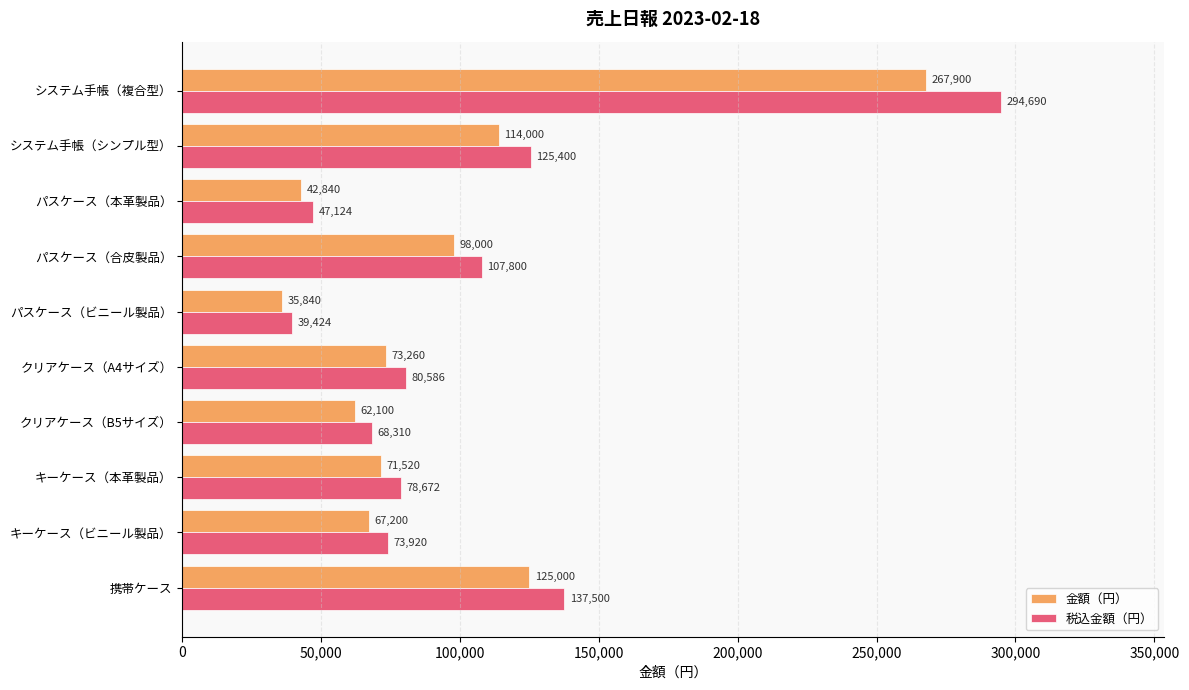

At which category is the sum across all series the highest?

システム手帳（複合型）